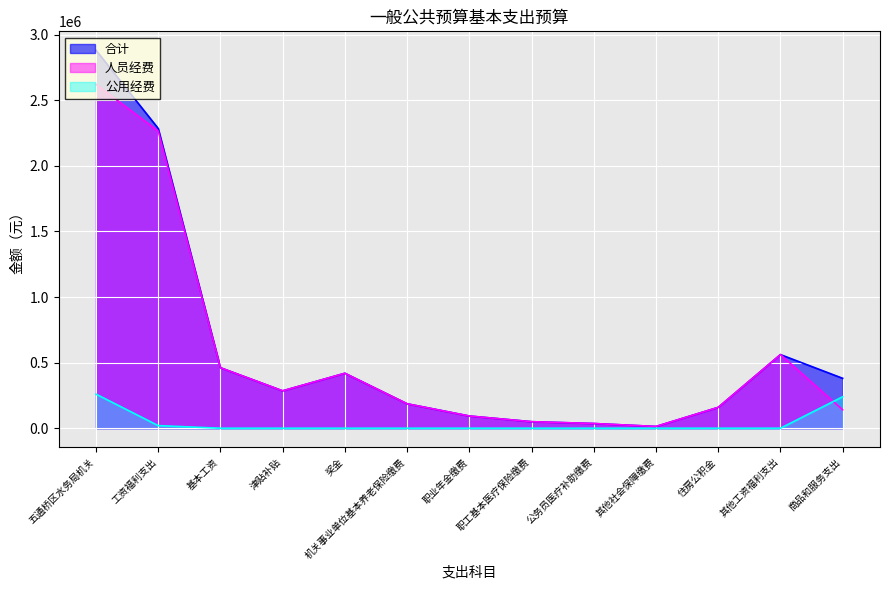

True or false: 合计 has more than 0 interior local peaks.

True